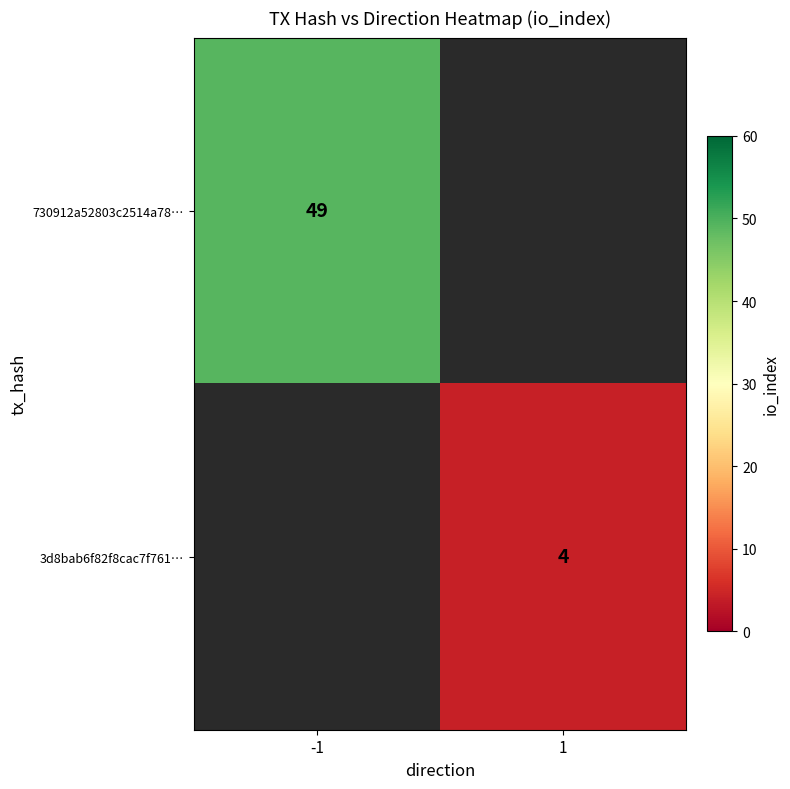

The value of 730912a52803c2514a78… at -1 is 12. True or false?

False